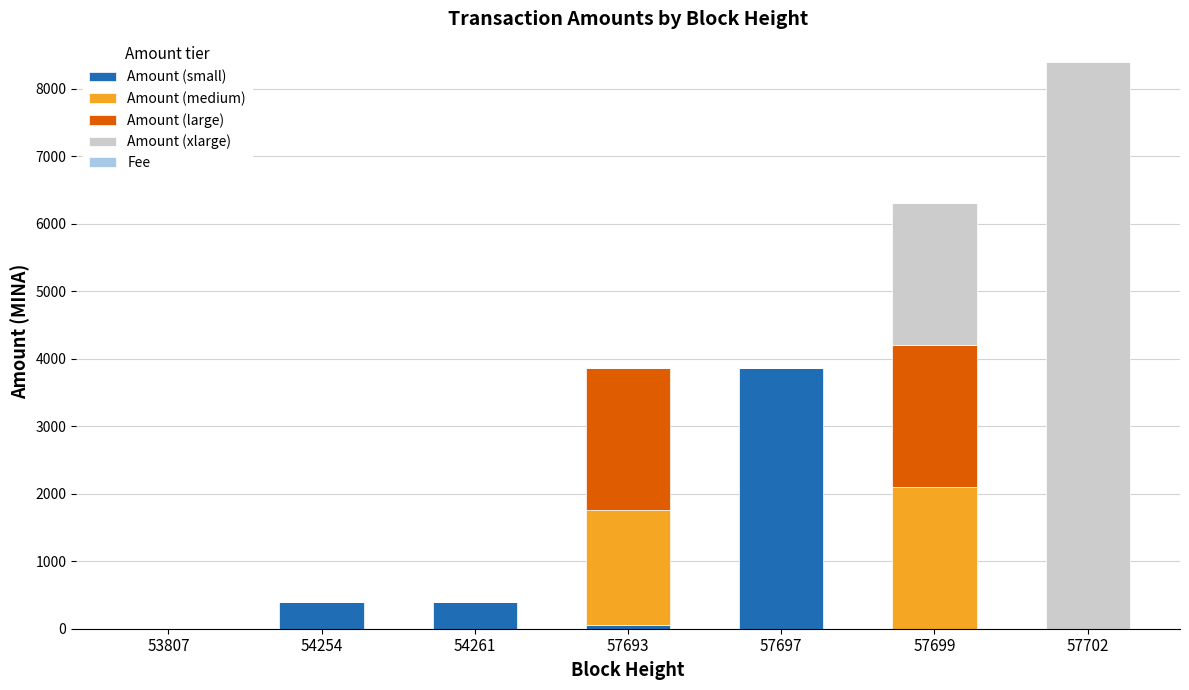

At which category is the sum across all series the highest?

57702